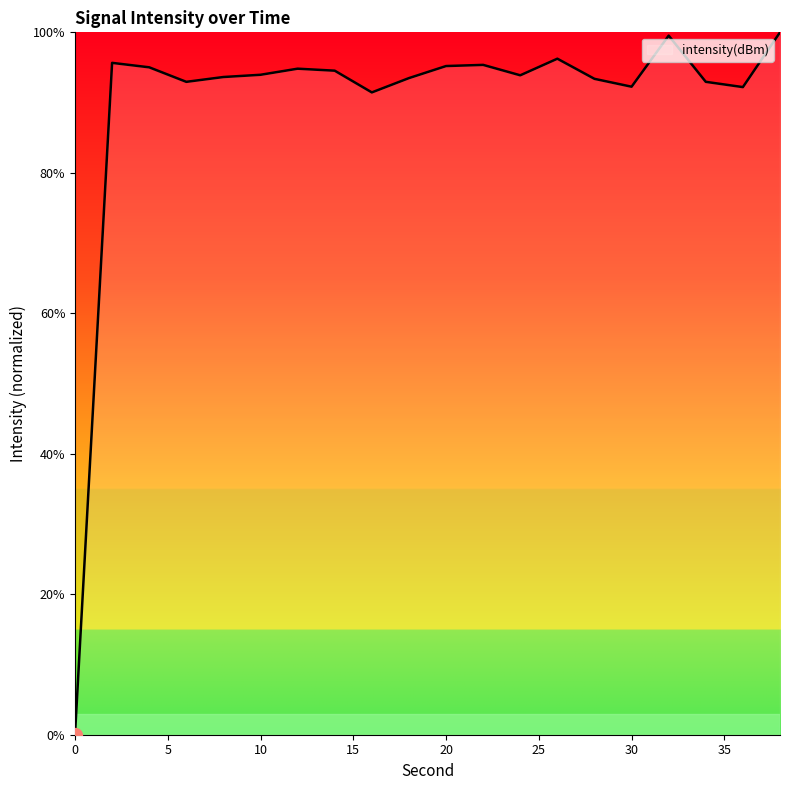

How many distinct data groups are displayed?

1